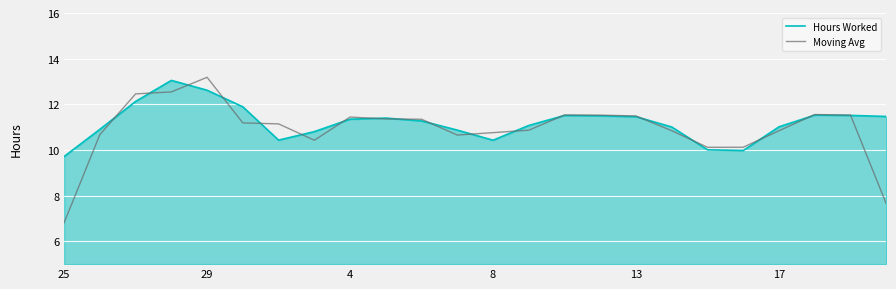

What is the minimum value for Moving Avg?

6.8